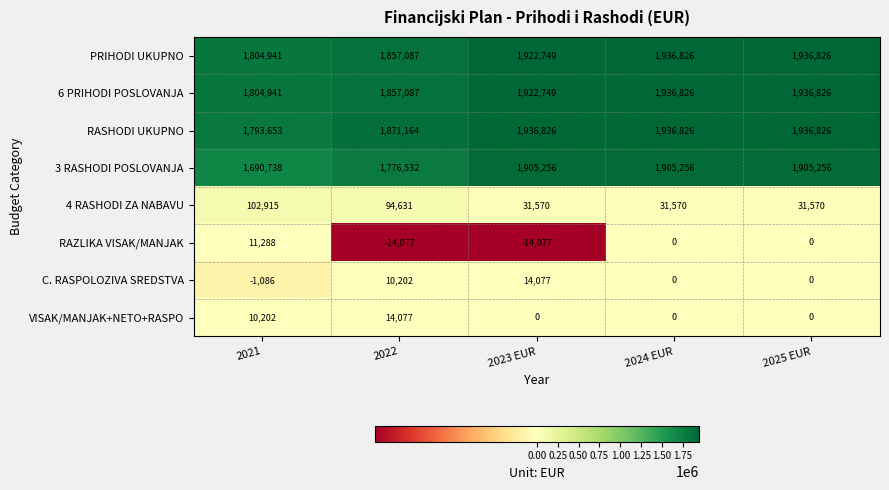

Which series changed the most between 2022 and 2023 EUR?

3 RASHODI POSLOVANJA